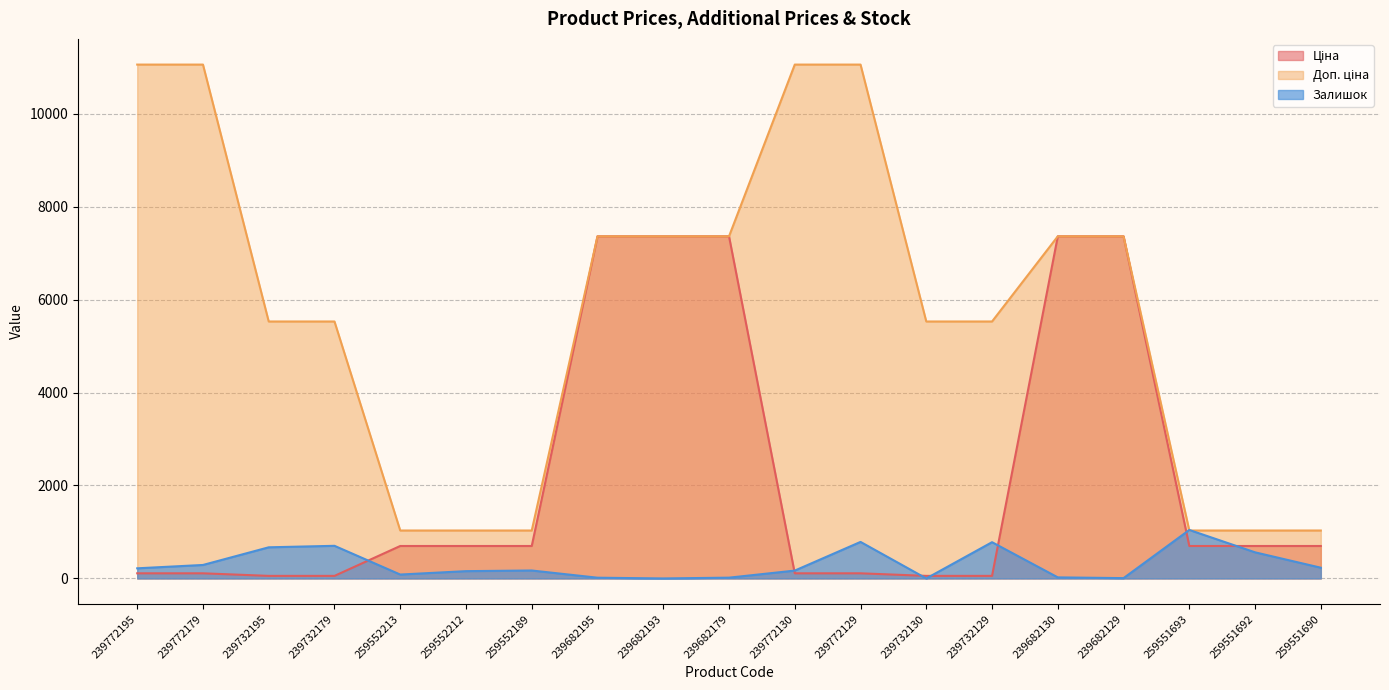

True or false: Доп. ціна has more than 1 points higher than both neighbors.

False